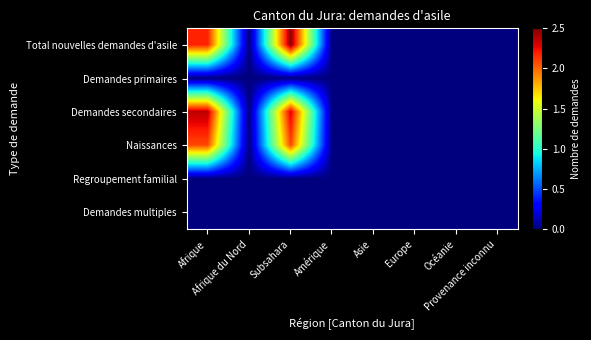

Rank the series by their maximum value, from highest to lowest.

Total nouvelles demandes d'asile, Demandes secondaires, Naissances, Demandes primaires, Regroupement familial, Demandes multiples